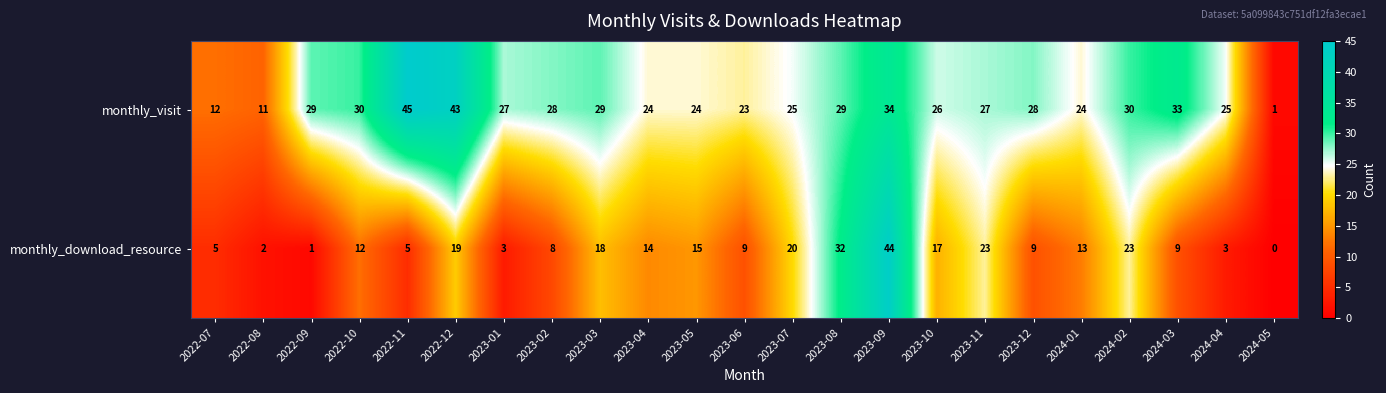

Which series has the largest total across all categories?

monthly_visit